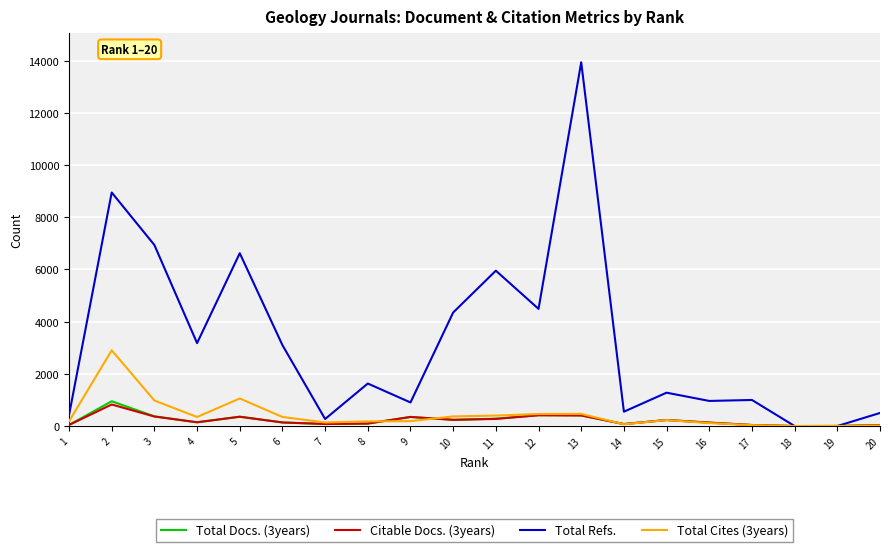

True or false: Total Refs. has a value of 15938 at 2.

False